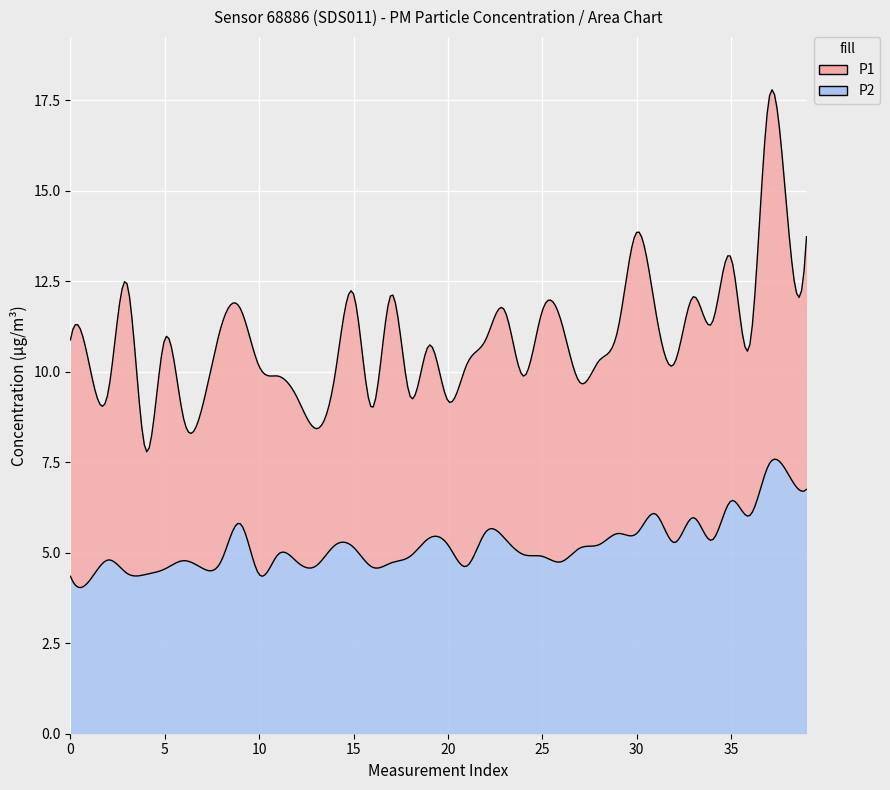

How many values in the P2 series exceed 5?

20